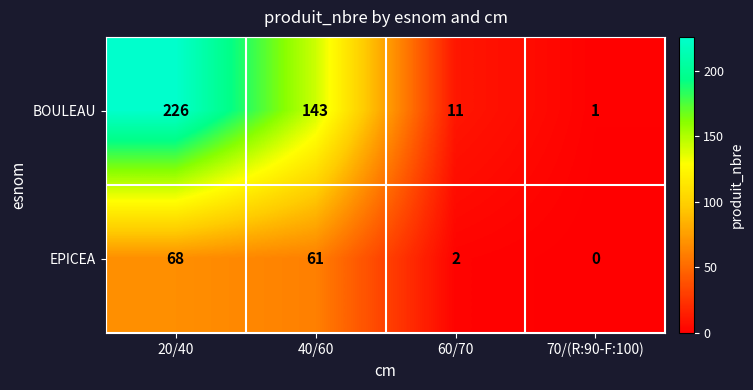

Between 40/60 and 60/70, which series saw the biggest shift?

BOULEAU